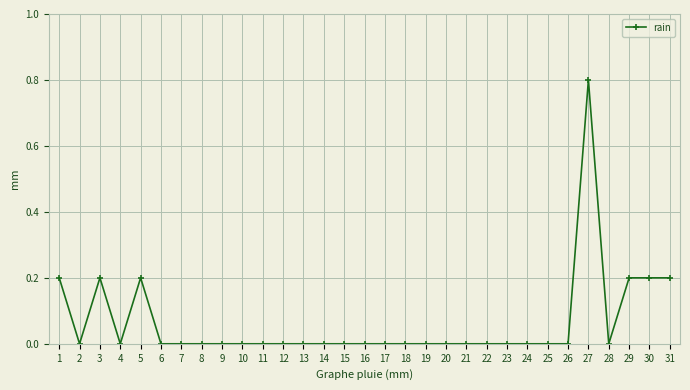

Is this an area chart (filled region under the line)?

No